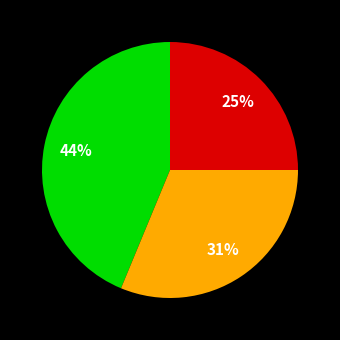

To the nearest percent, what is the average slice percentage?

33%